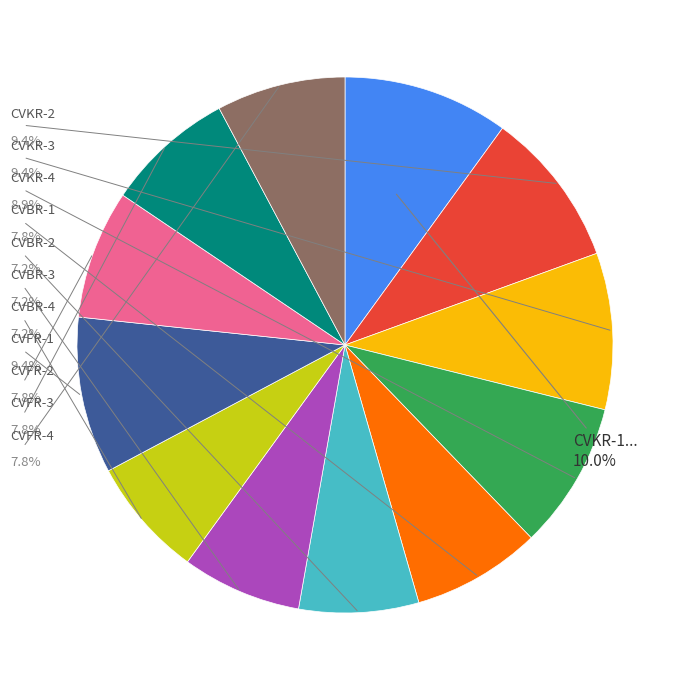

To the nearest percent, what percentage of the pie is CVBR-1?

8%